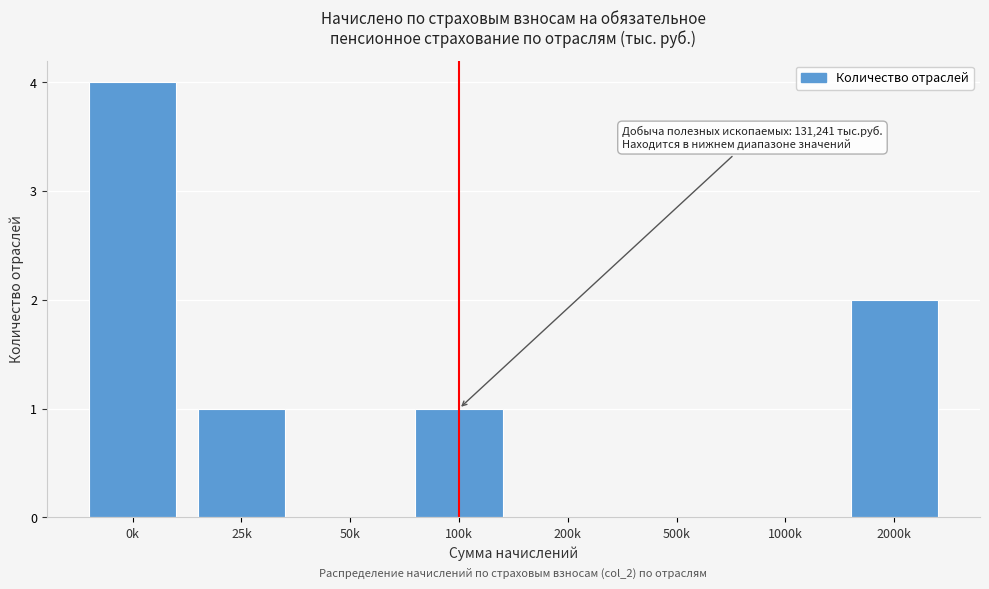

Reading left to right, what are all the values shown in this chart?

0k=4	25k=1	50k=0	100k=1	200k=0	500k=0	1000k=0	2000k=2